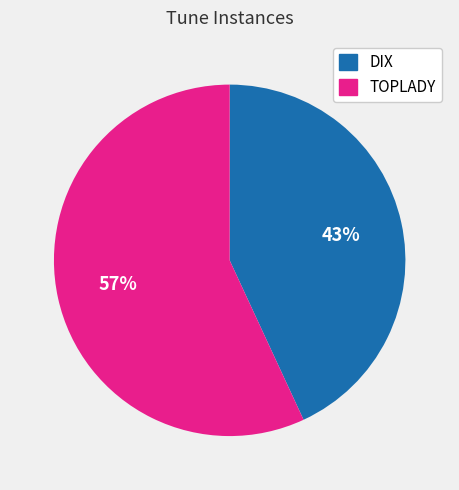

What is the largest slice in the pie chart?

TOPLADY